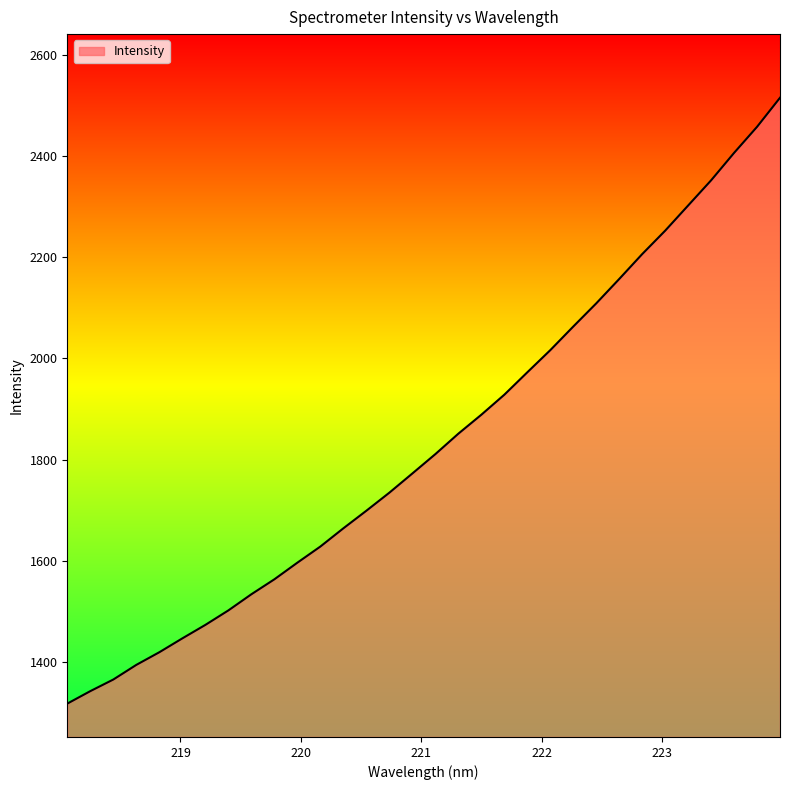

What is the greatest value displayed?

2515.2